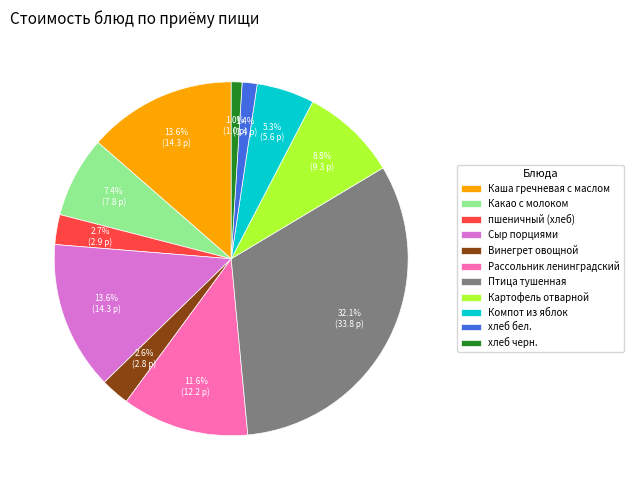

What is the largest slice in the pie chart?

Птица тушенная